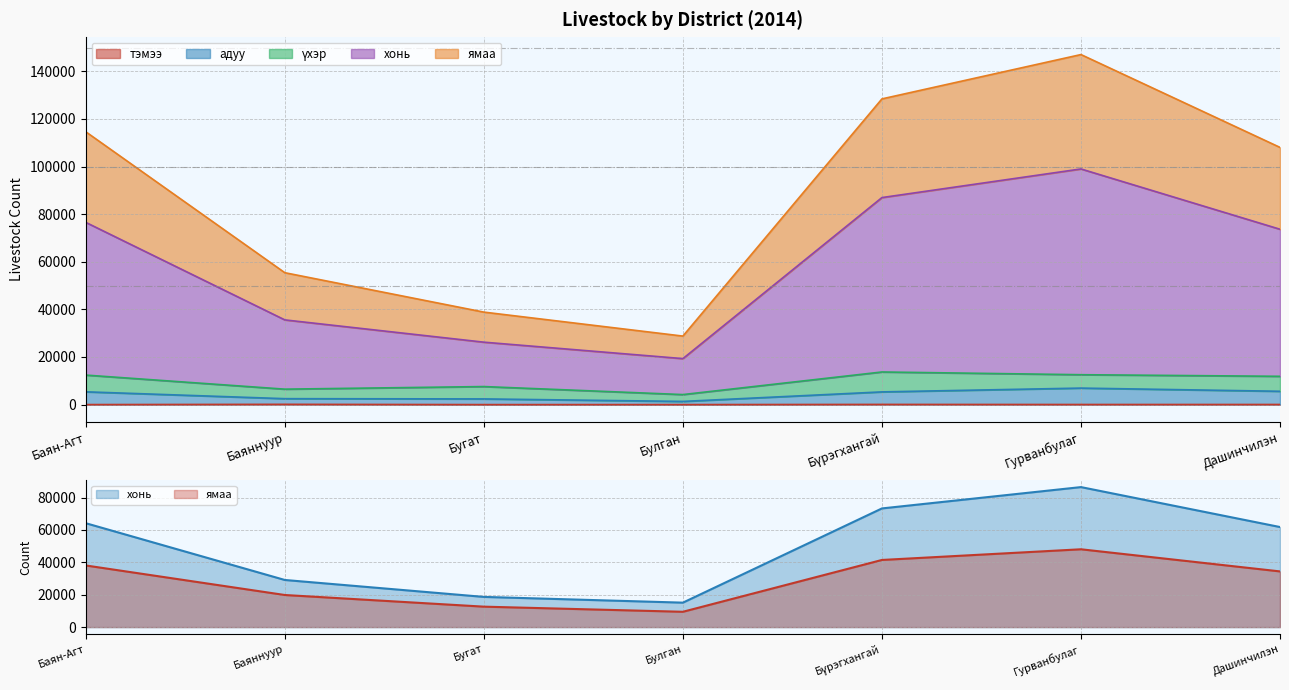

What is the spread (max minus min) of values at Гурванбулаг?

86401